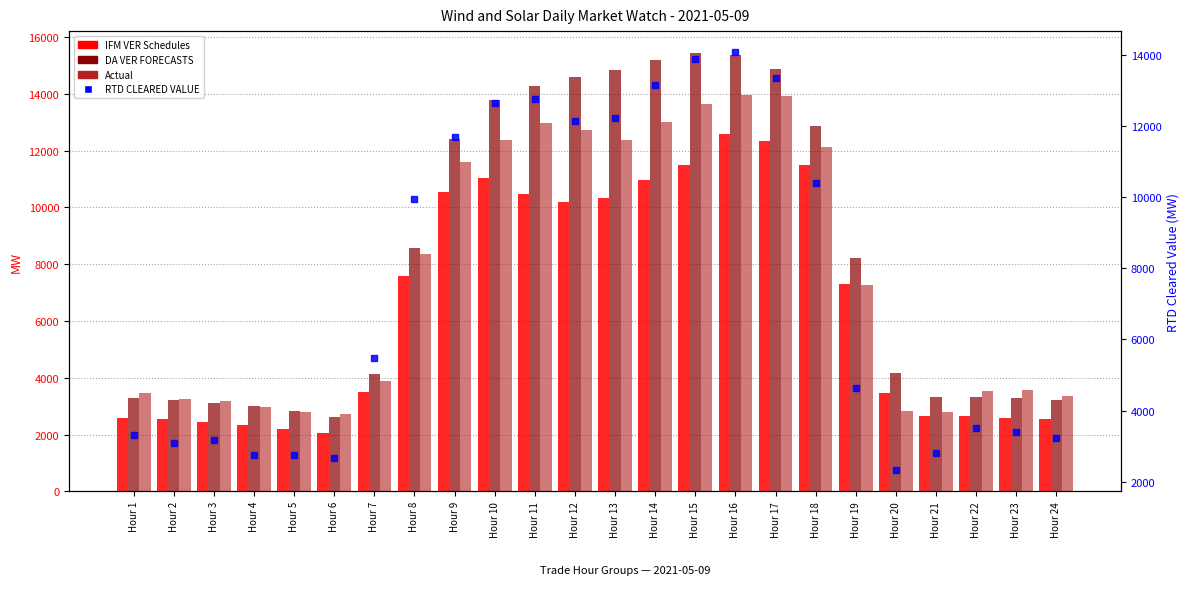

How many values in the DA VER FORECASTS series are below 8209?

12